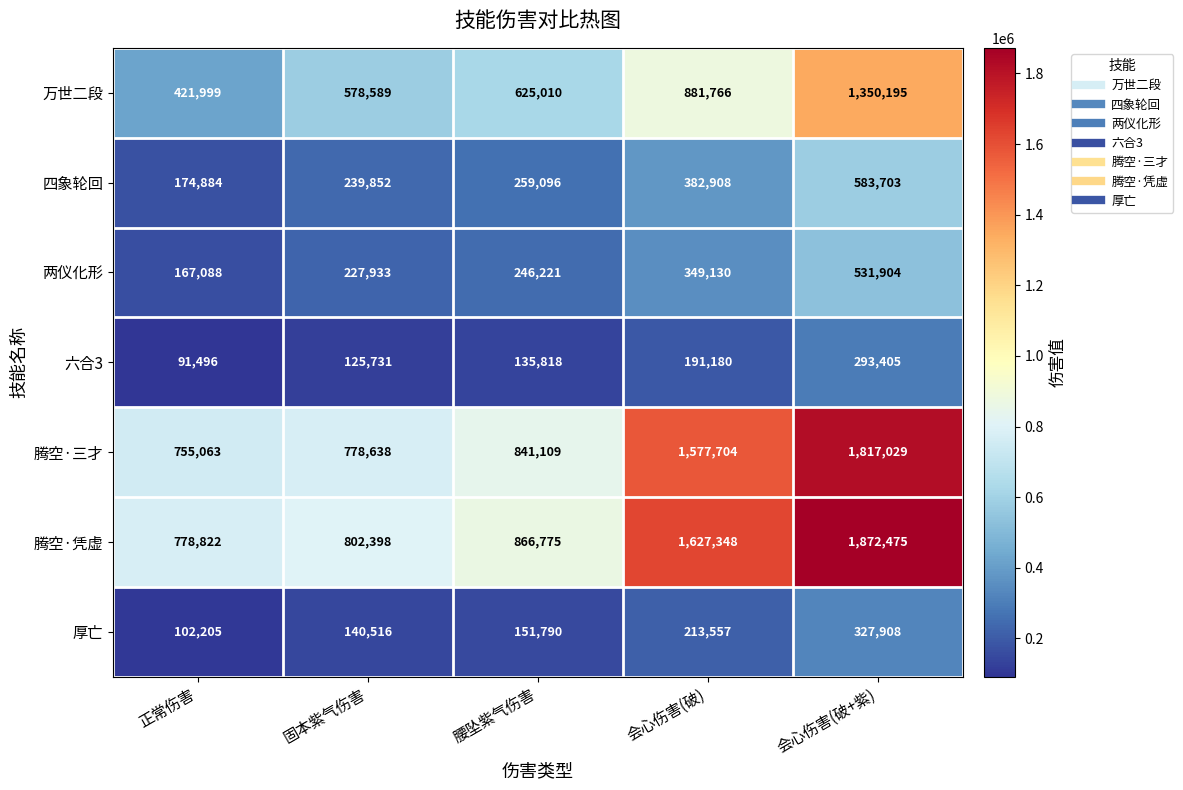

The 腾空·凭虚 series shows 479226 at 会心伤害(破+紫). True or false?

False